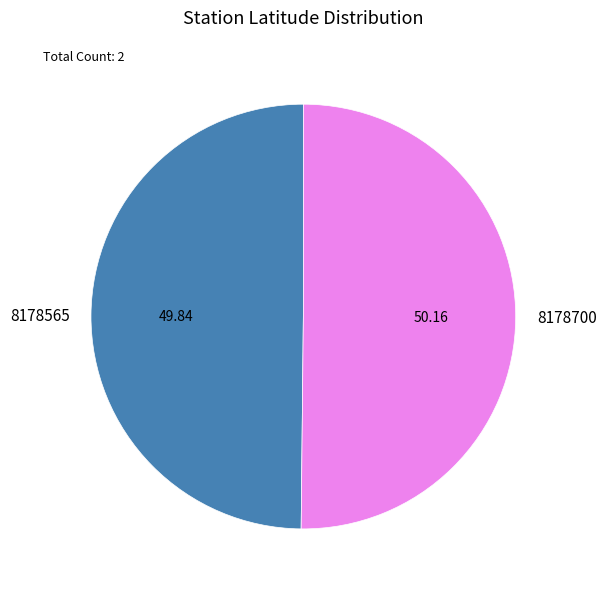

Combined, do 8178700 and 8178565 account for over 50%?

Yes